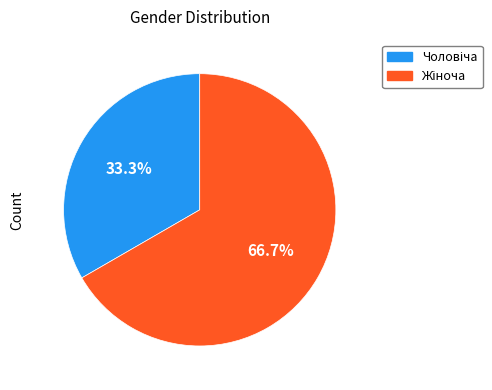

Is there any slice that represents more than half of the pie?

Yes